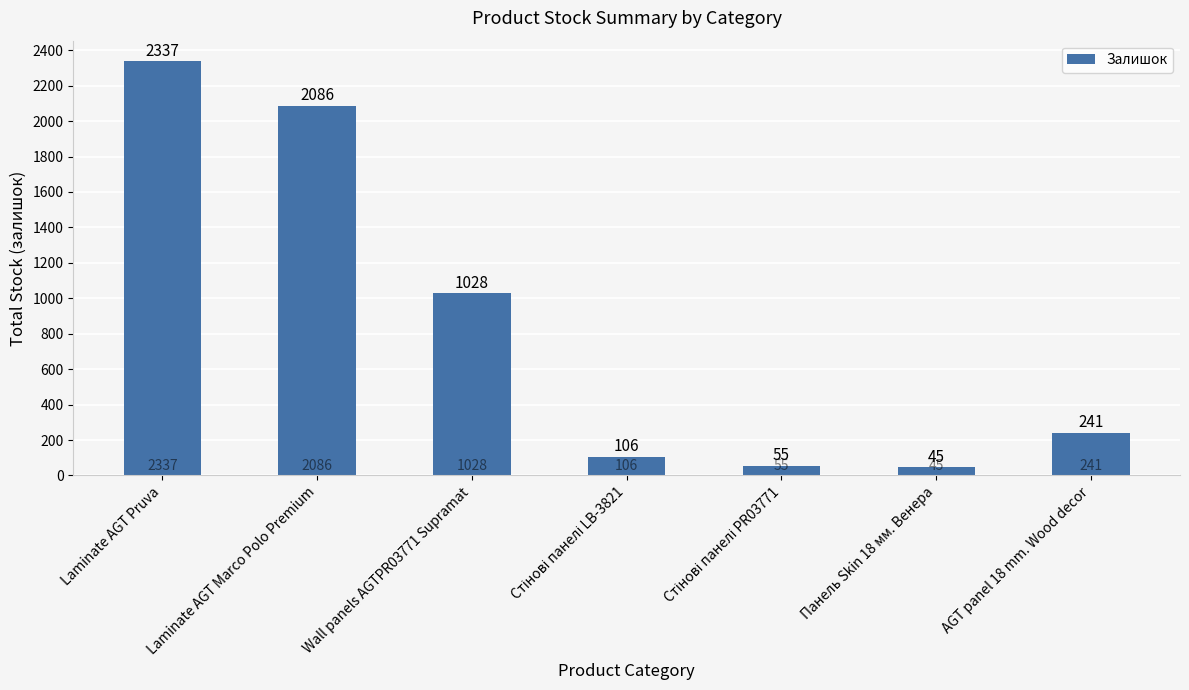

What is the greatest value displayed?

2337